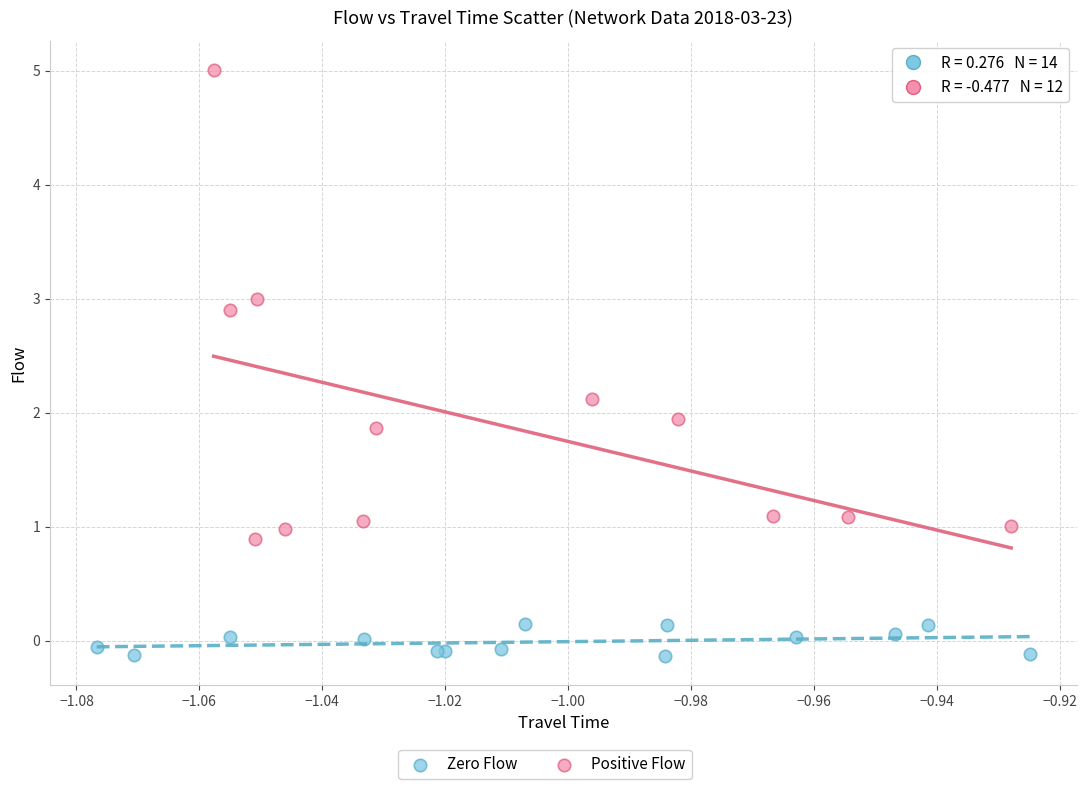

Which series has the largest Y range (max minus min)?

Positive Flow